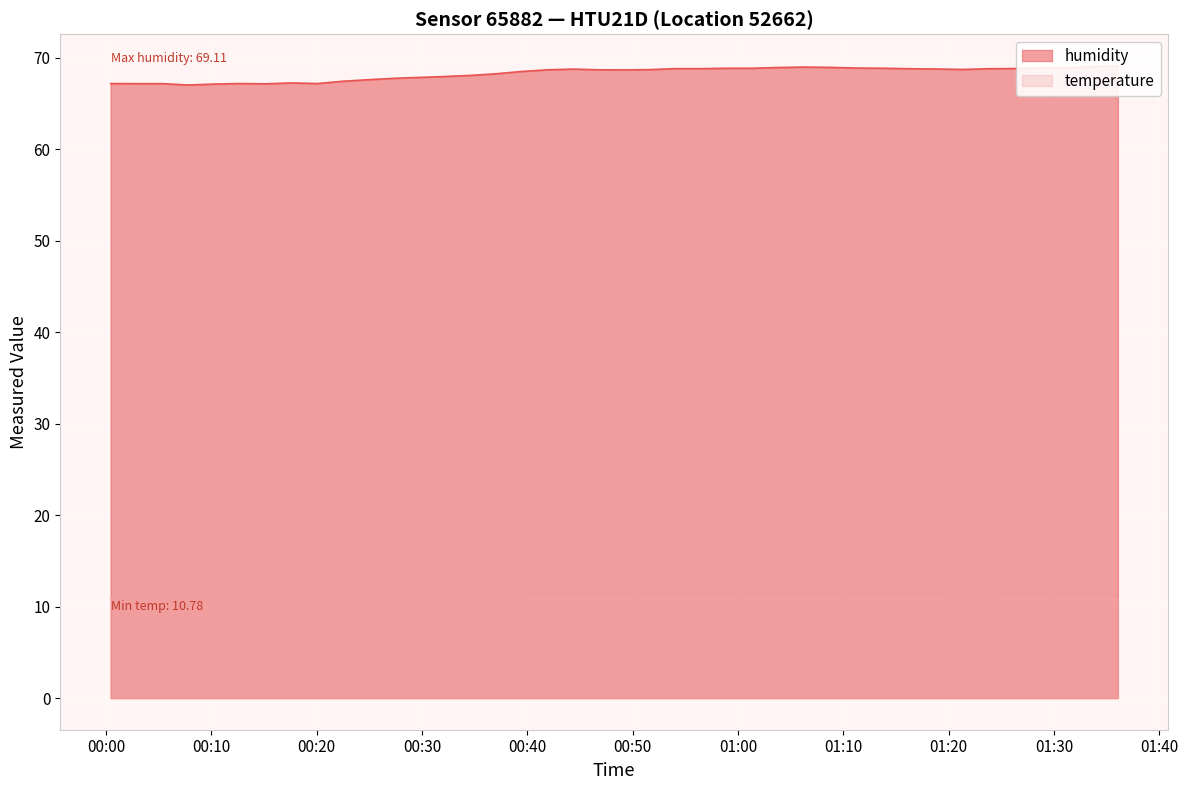

List the labels in order of humidity value, largest first.

2022-11-30T01:36:03, 2022-11-30T01:33:34, 2022-11-30T01:06:12, 2022-11-30T01:08:37, 2022-11-30T01:03:46, 2022-11-30T01:31:07, 2022-11-30T01:28:38, 2022-11-30T01:11:24, 2022-11-30T00:58:54, 2022-11-30T01:01:20, 2022-11-30T01:13:51, 2022-11-30T01:26:12, 2022-11-30T00:54:03, 2022-11-30T00:56:29, 2022-11-30T01:16:23, 2022-11-30T01:23:45, 2022-11-30T01:18:50, 2022-11-30T00:44:19, 2022-11-30T01:21:19, 2022-11-30T00:51:36, 2022-11-30T00:41:54, 2022-11-30T00:46:45, 2022-11-30T00:49:10, 2022-11-30T00:39:28, 2022-11-30T00:37:02, 2022-11-30T00:34:37, 2022-11-30T00:32:11, 2022-11-30T00:29:45, 2022-11-30T00:27:20, 2022-11-30T00:24:54, 2022-11-30T00:22:28, 2022-11-30T00:17:37, 2022-11-30T00:00:26, 2022-11-30T00:12:38, 2022-11-30T00:20:03, 2022-11-30T00:02:52, 2022-11-30T00:05:20, 2022-11-30T00:15:09, 2022-11-30T00:10:13, 2022-11-30T00:07:47